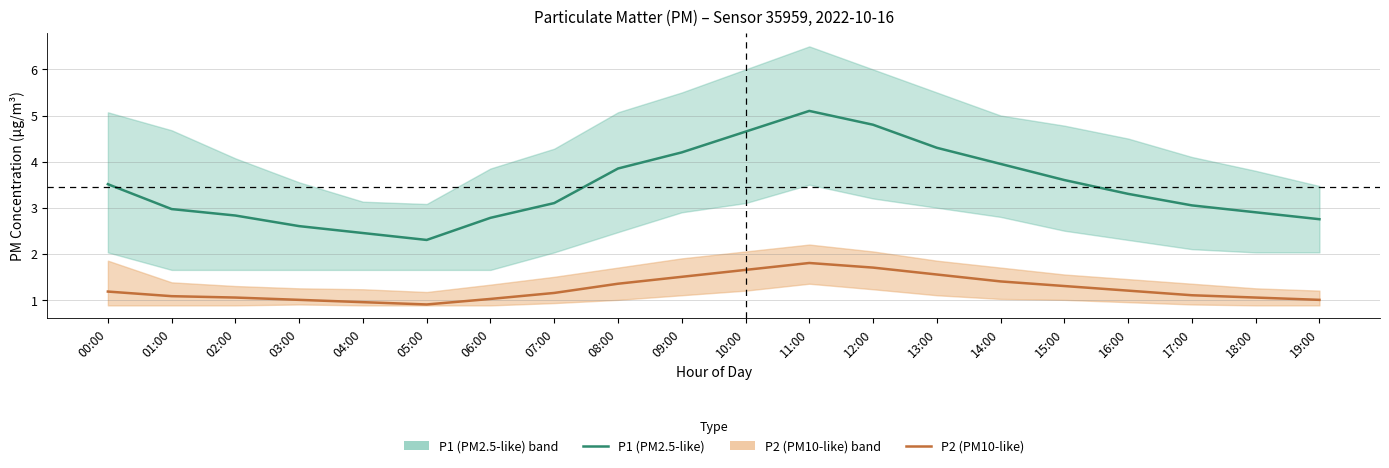

Which series has the largest total across all categories?

P1 (PM2.5-like)